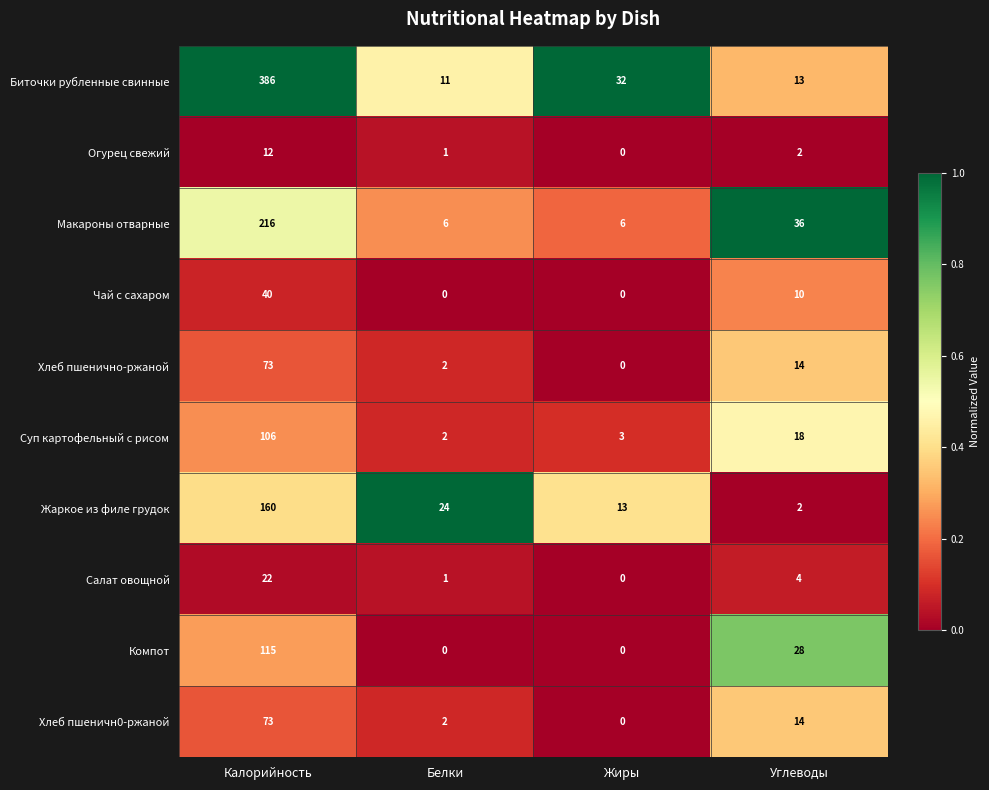

At which label does Жаркое из филе грудок reach its peak?

Калорийность